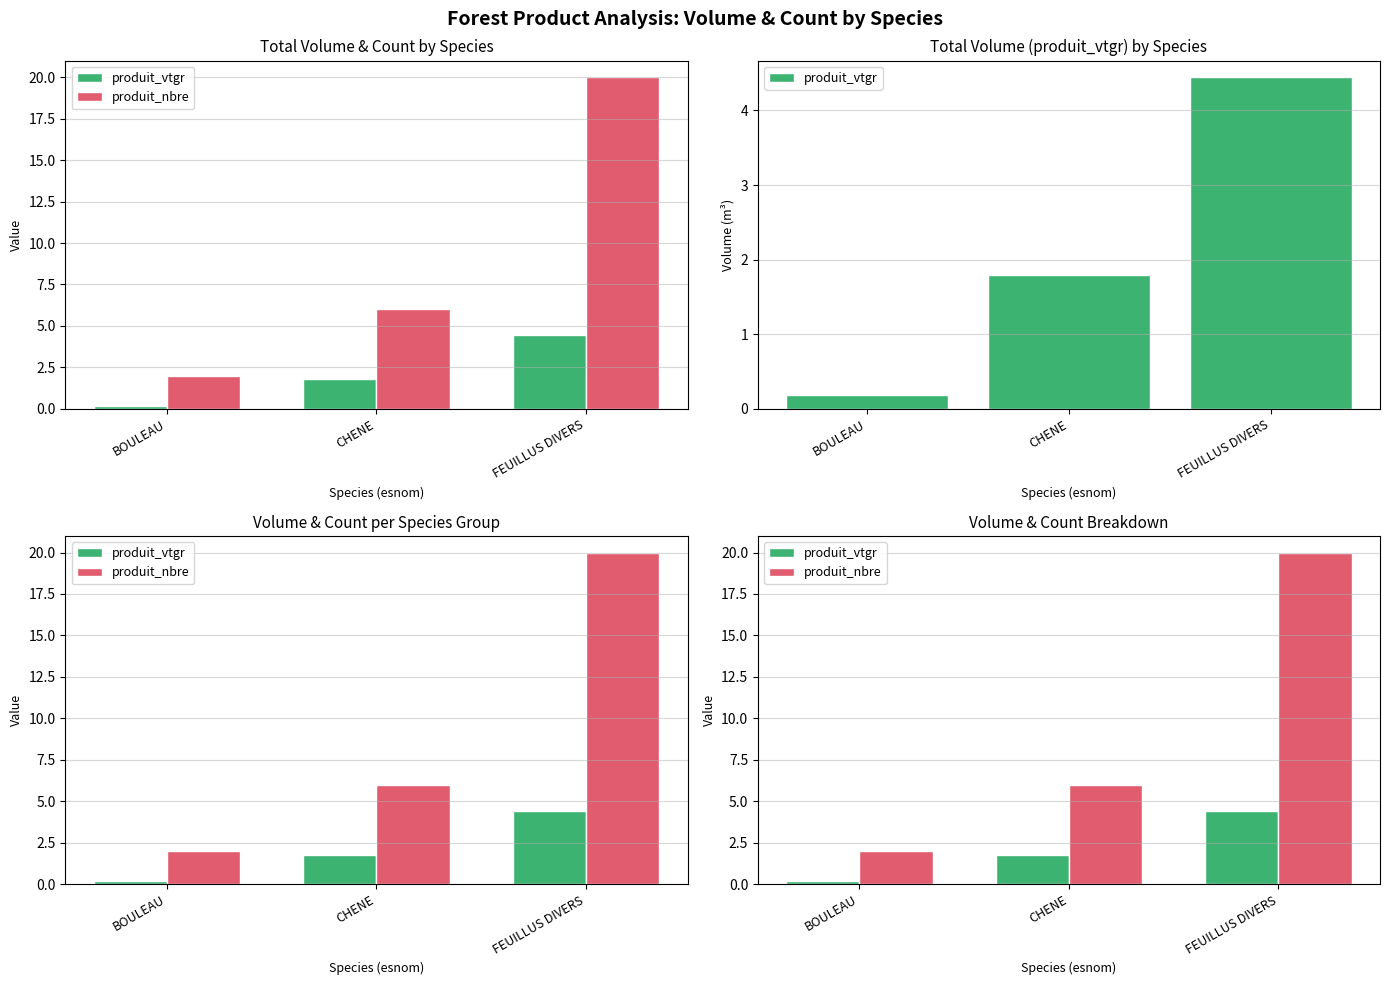

Which series changed the most between BOULEAU and CHENE?

produit_nbre